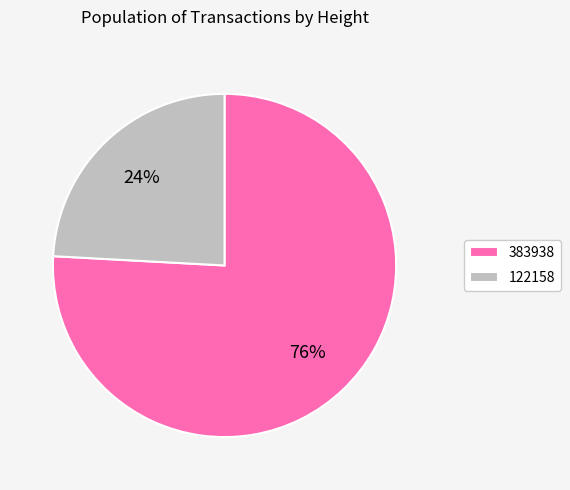

To the nearest percent, what percentage of the pie is 122158?

24%